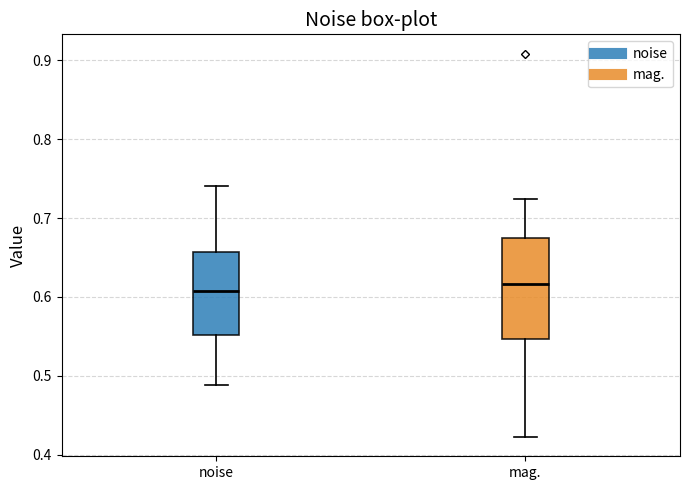

Comparing the boxes themselves (not the whiskers), which one is the tallest?

mag.